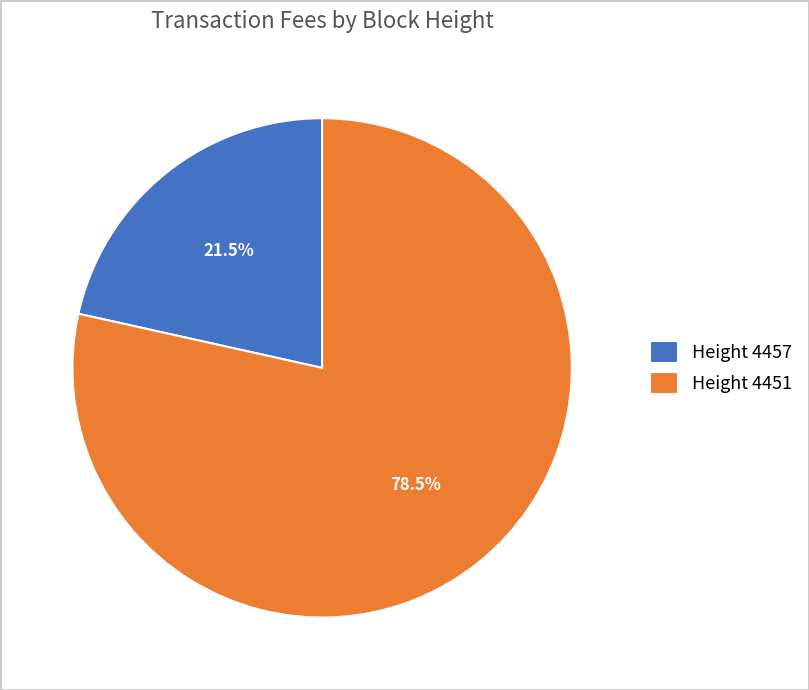

What is the largest slice in the pie chart?

Height 4451